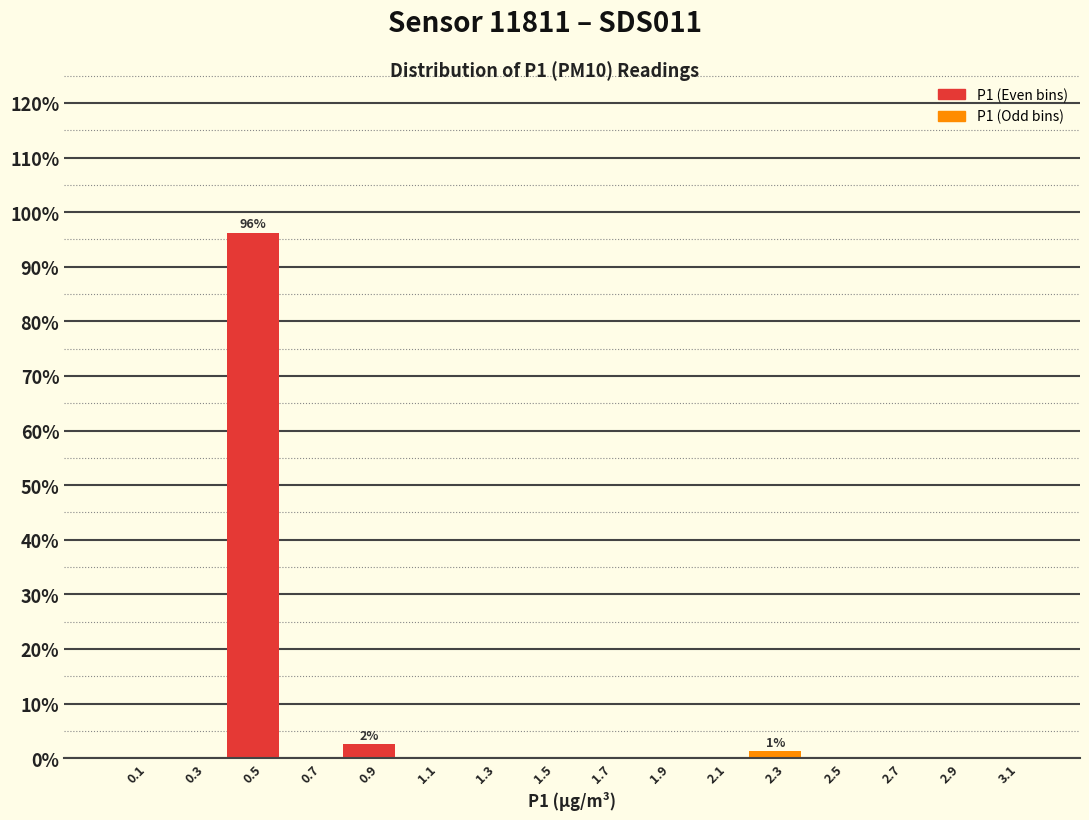

Over which range of the x-axis is the bar tallest?

0.4 to 0.6